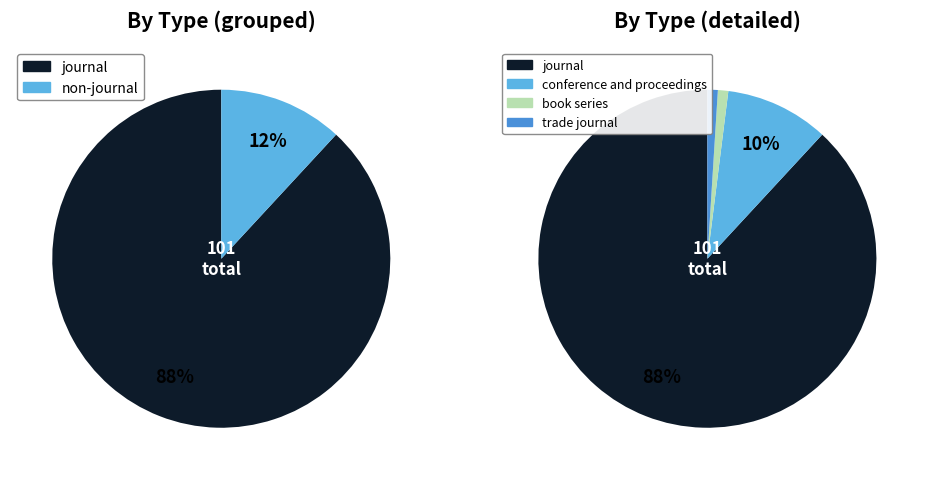

Rank the categories by value from lowest to highest.

book series, trade journal, conference and proceedings, journal